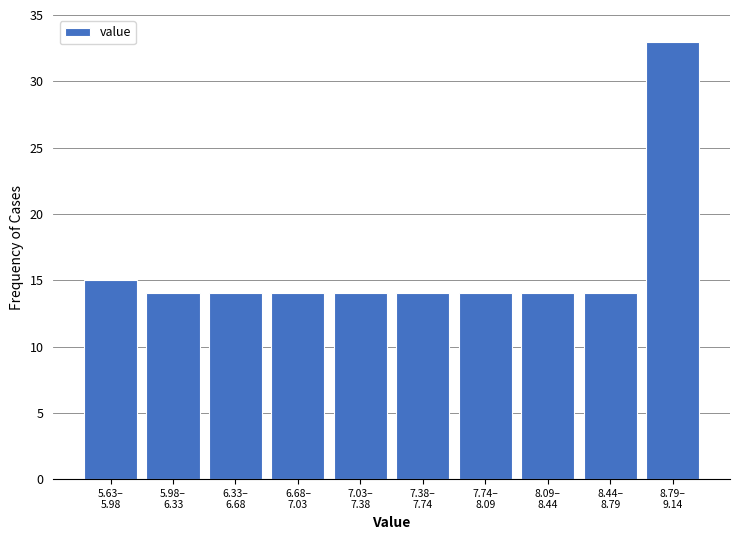

Reading left to right, transcribe all the data shown in this chart.

15	14	14	14	14	14	14	14	14	33